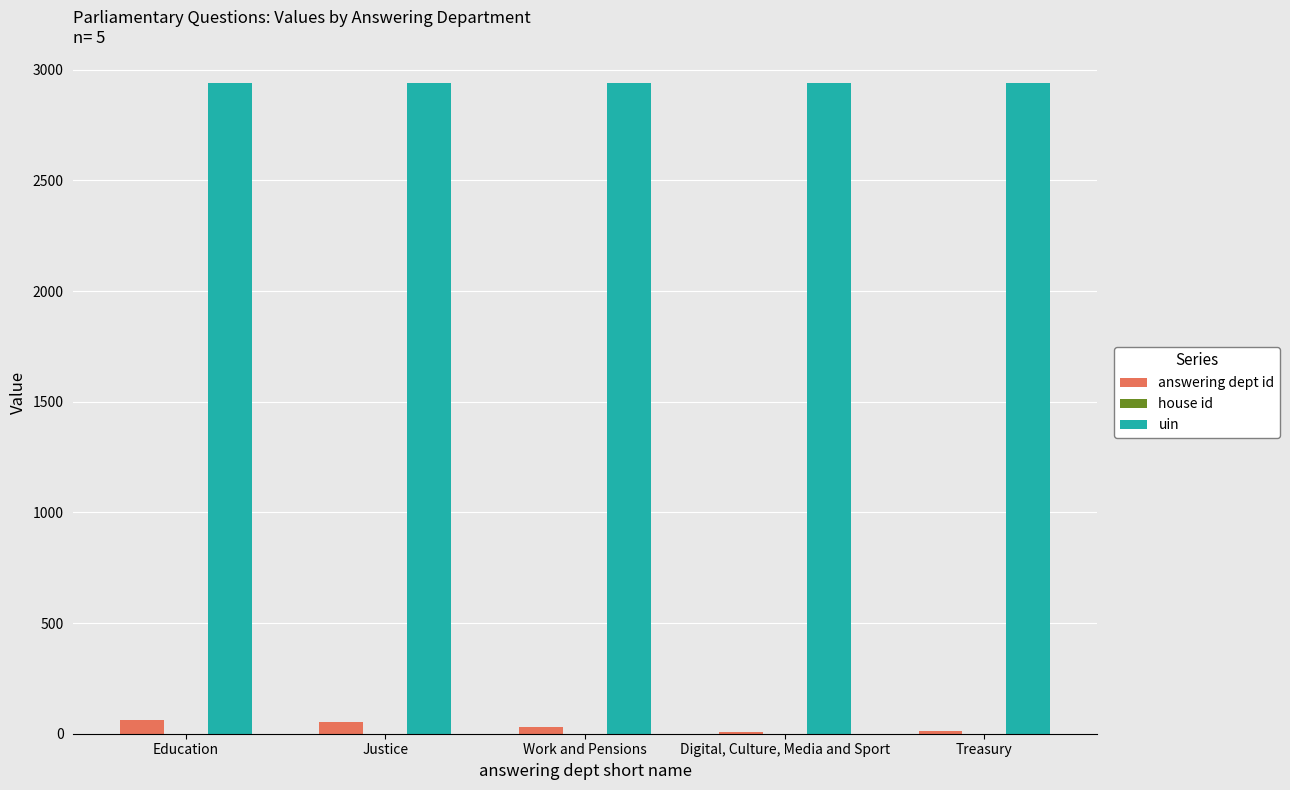

Is it true that uin equals 3972 at Education?

False